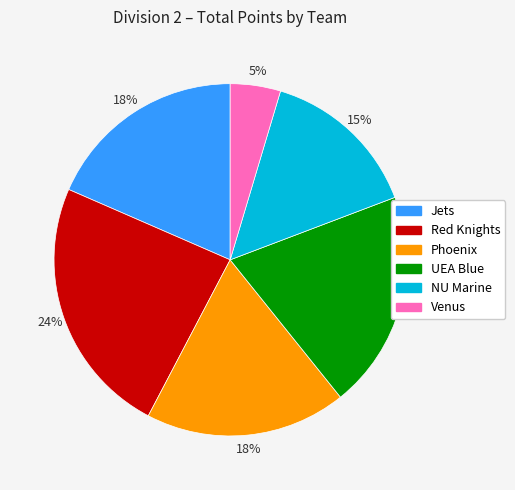

To the nearest percent, what percentage of the pie is Phoenix?

18%